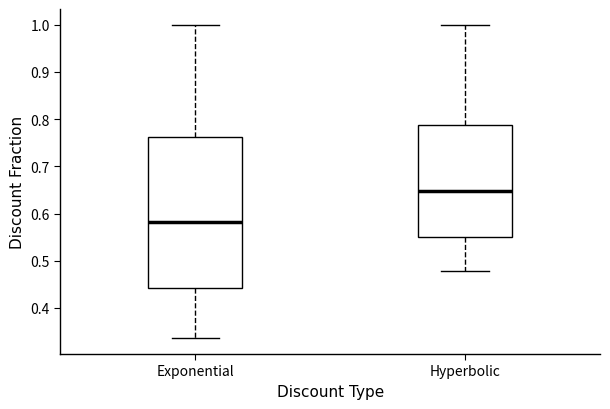

Which box's median line is the highest?

Hyperbolic